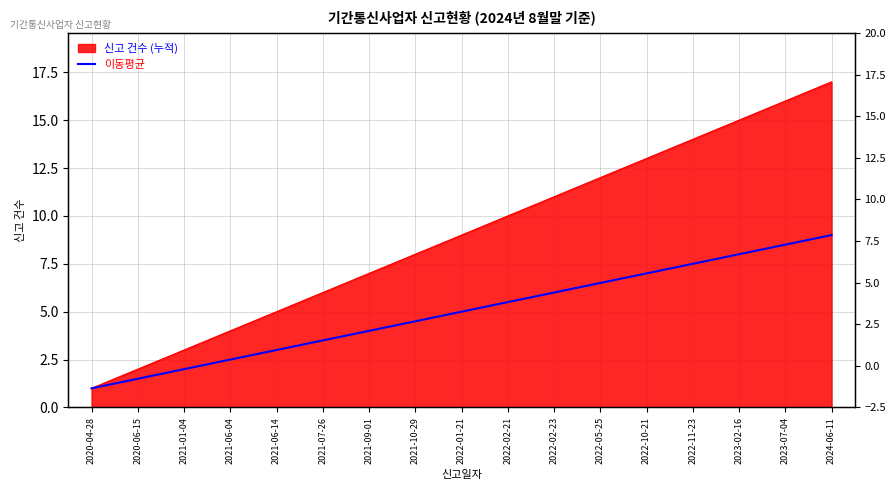

Where is the data nearest to the value 5?

2022-01-21